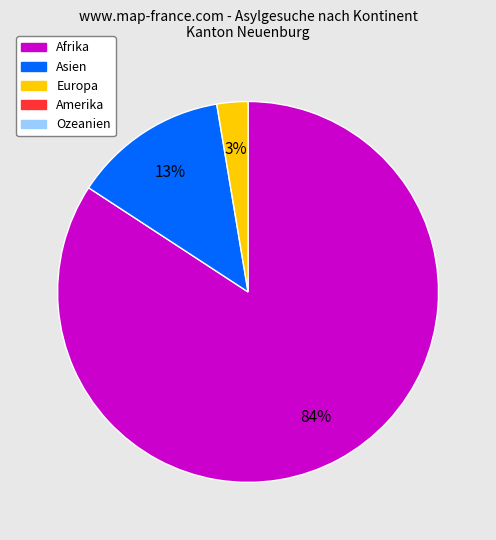

To the nearest percent, what is the average slice percentage?

33%